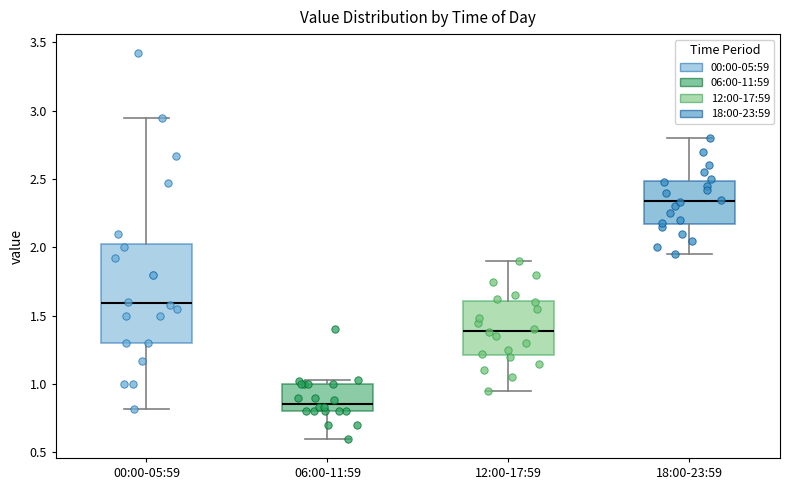

Comparing the boxes themselves (not the whiskers), which one is the tallest?

00:00-05:59